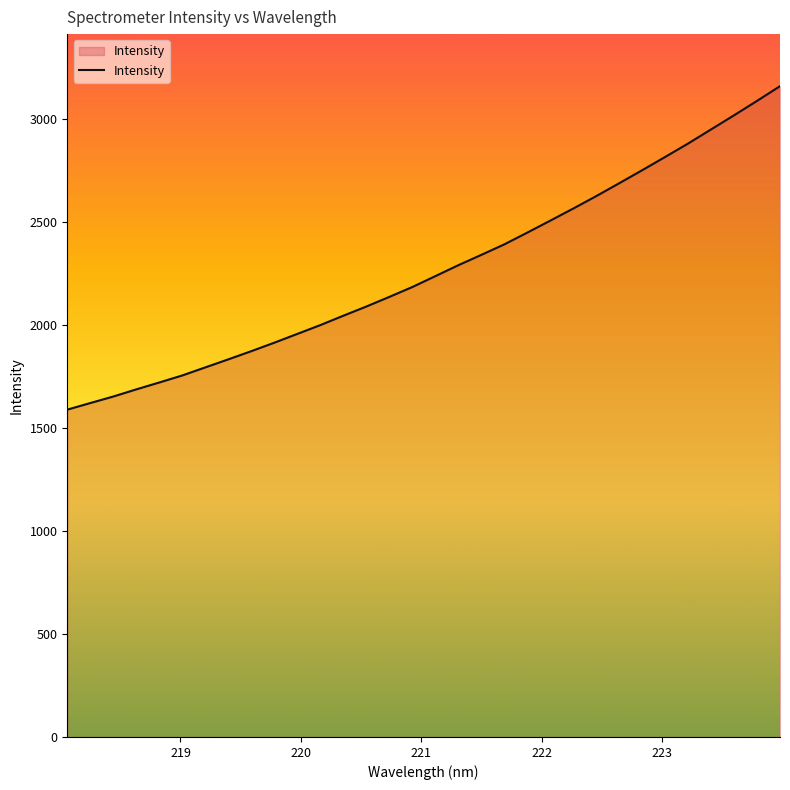

What is the difference between the maximum and minimum values?

1570.1